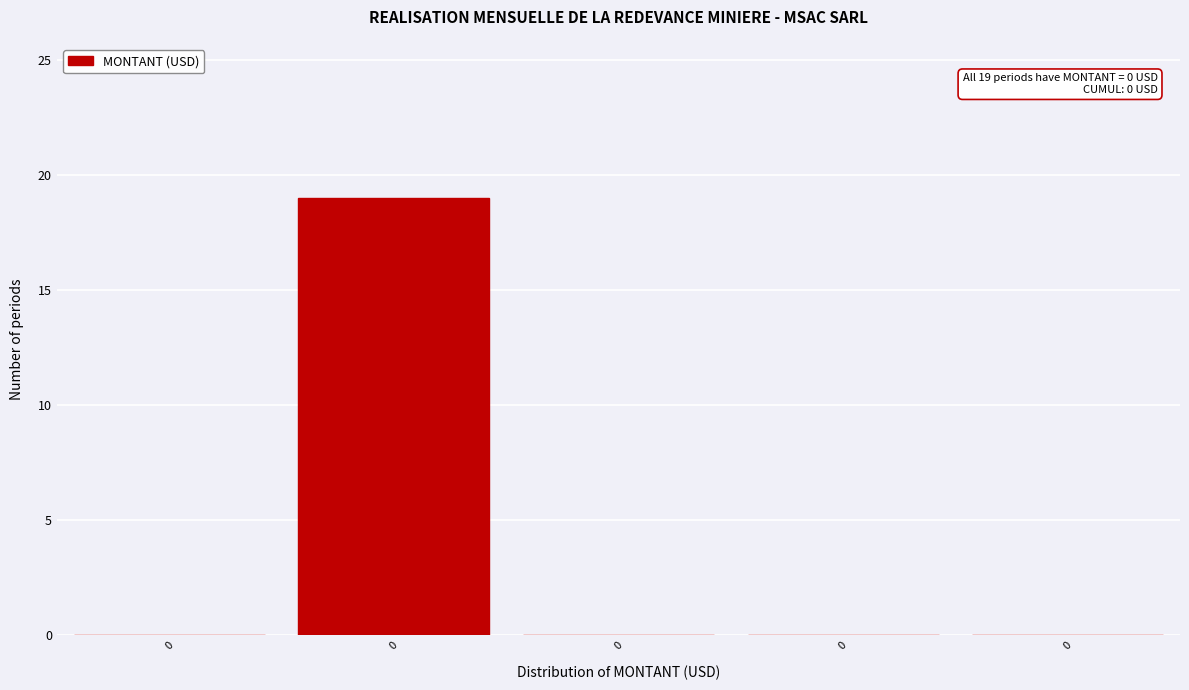

How many series are shown in this chart?

1